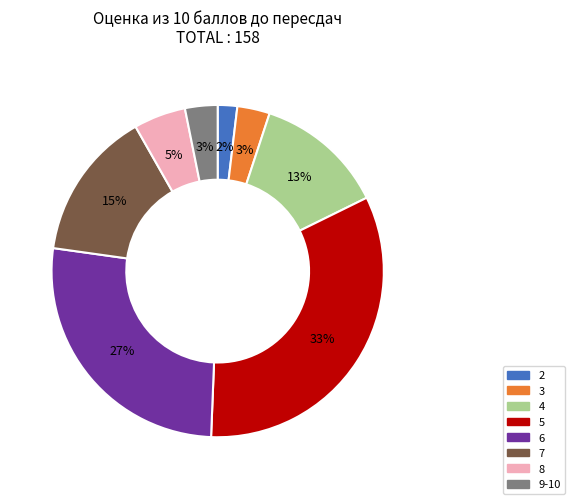

Does 9-10 represent more than half of the total?

No